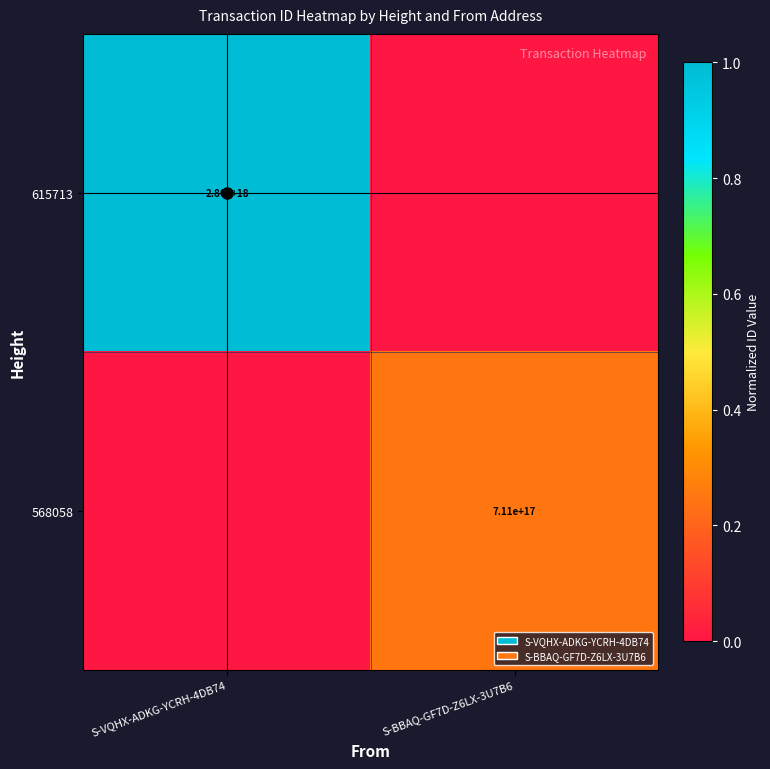

The 615713 series shows 2860000000000000000 at S-VQHX-ADKG-YCRH-4DB74. True or false?

True